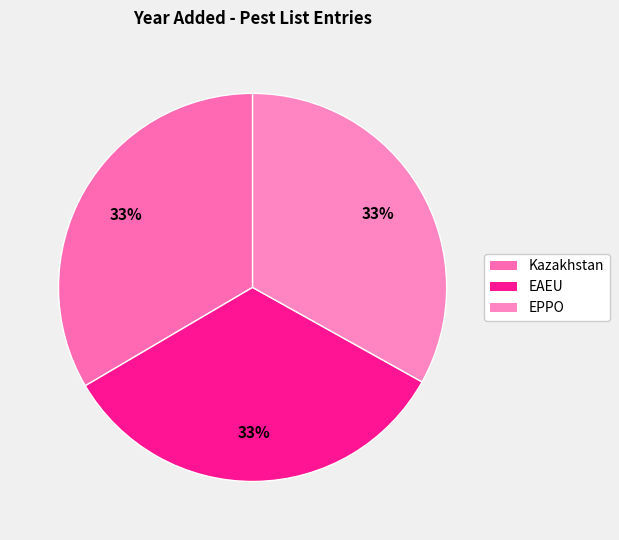

True or false: Kazakhstan accounts for 33% of the total.

True